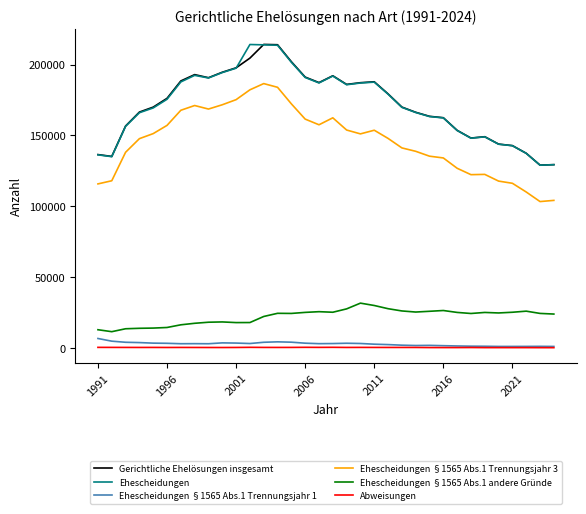

What is the minimum value for Abweisungen?

140